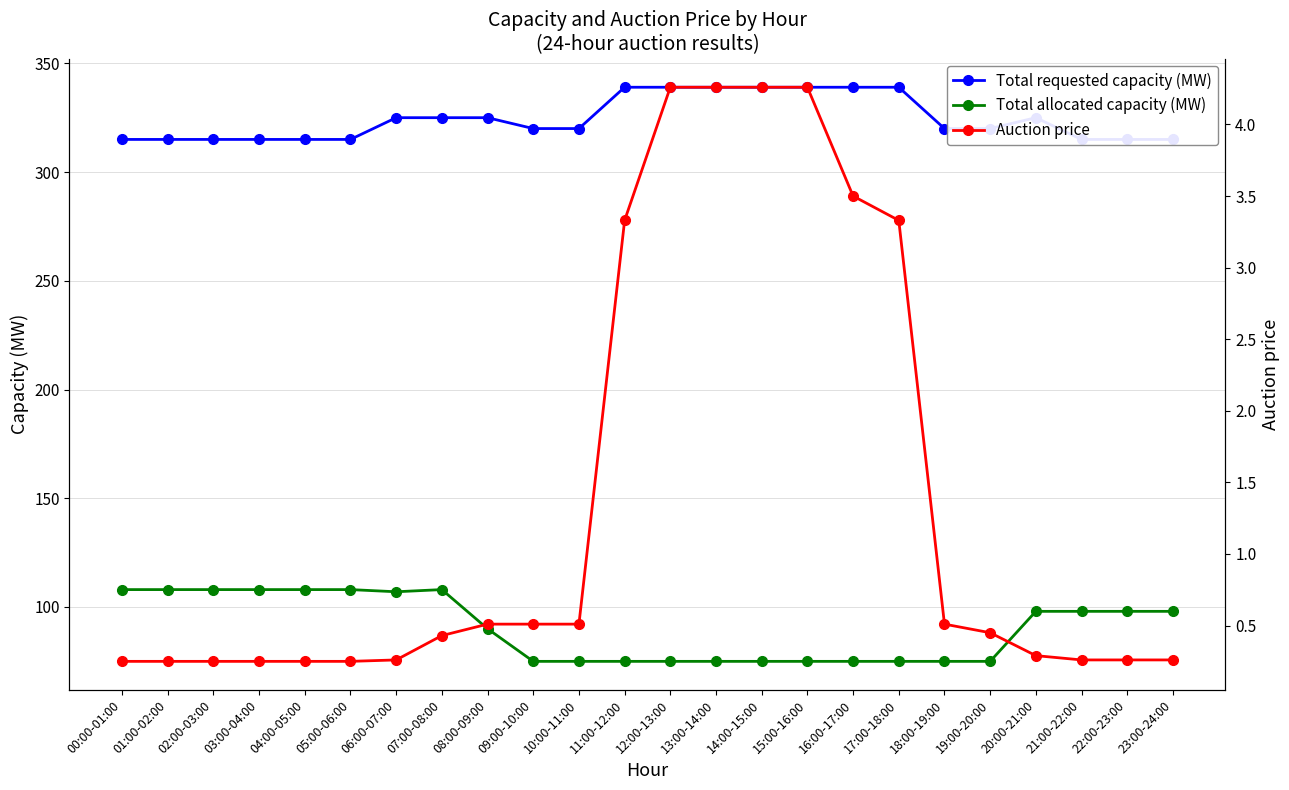

True or false: Total allocated capacity (MW) and Total requested capacity (MW) intersect in this chart.

False